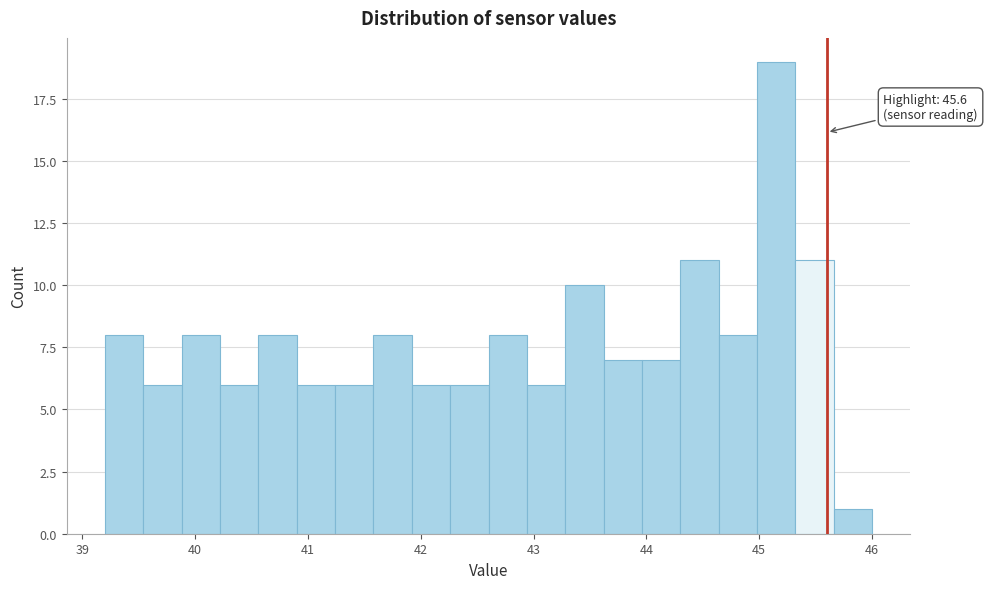

Read against the x-axis, roughly where is the centre of the tallest bar?

45.2